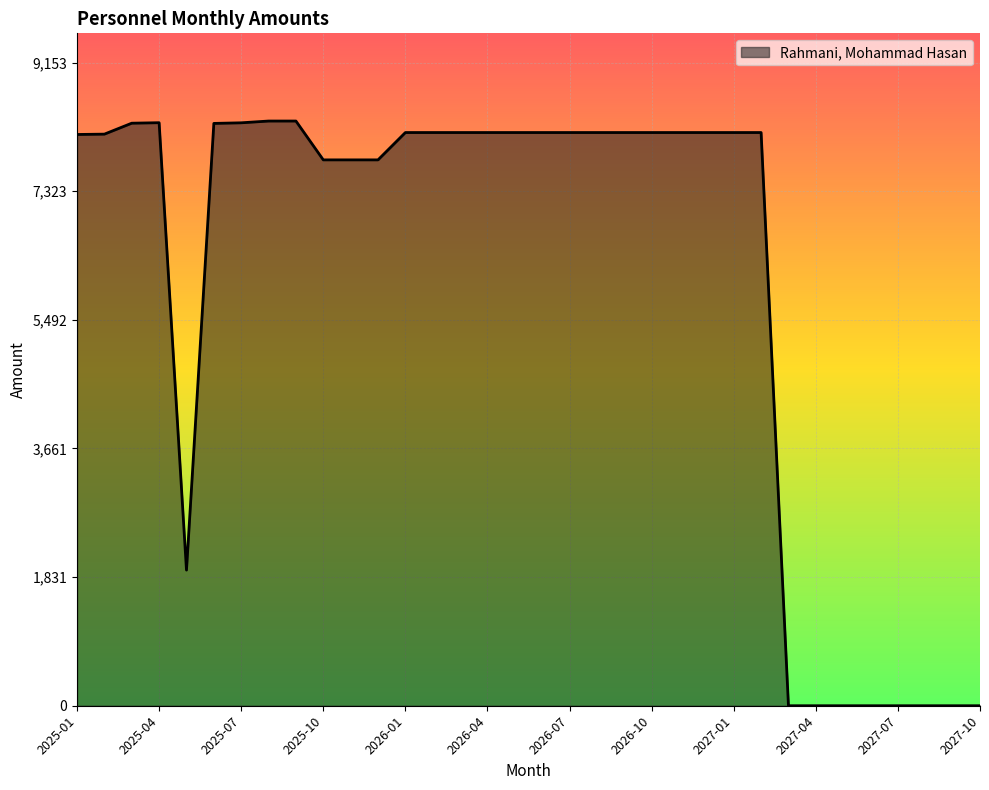

What is the difference between the maximum and second lowest values?

8321.1